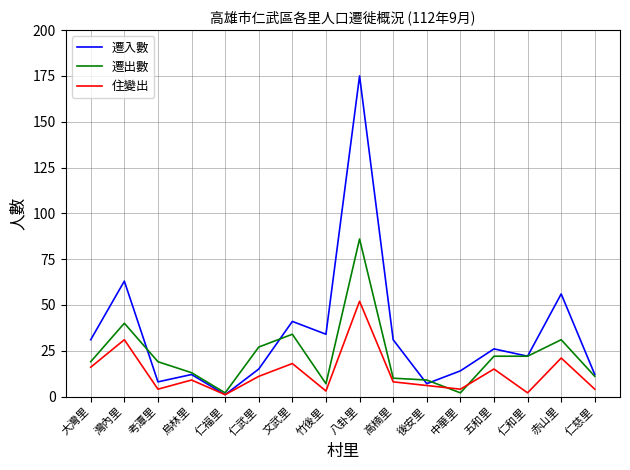

What are all the series names shown in the legend?

遷入數, 遷出數, 住變出